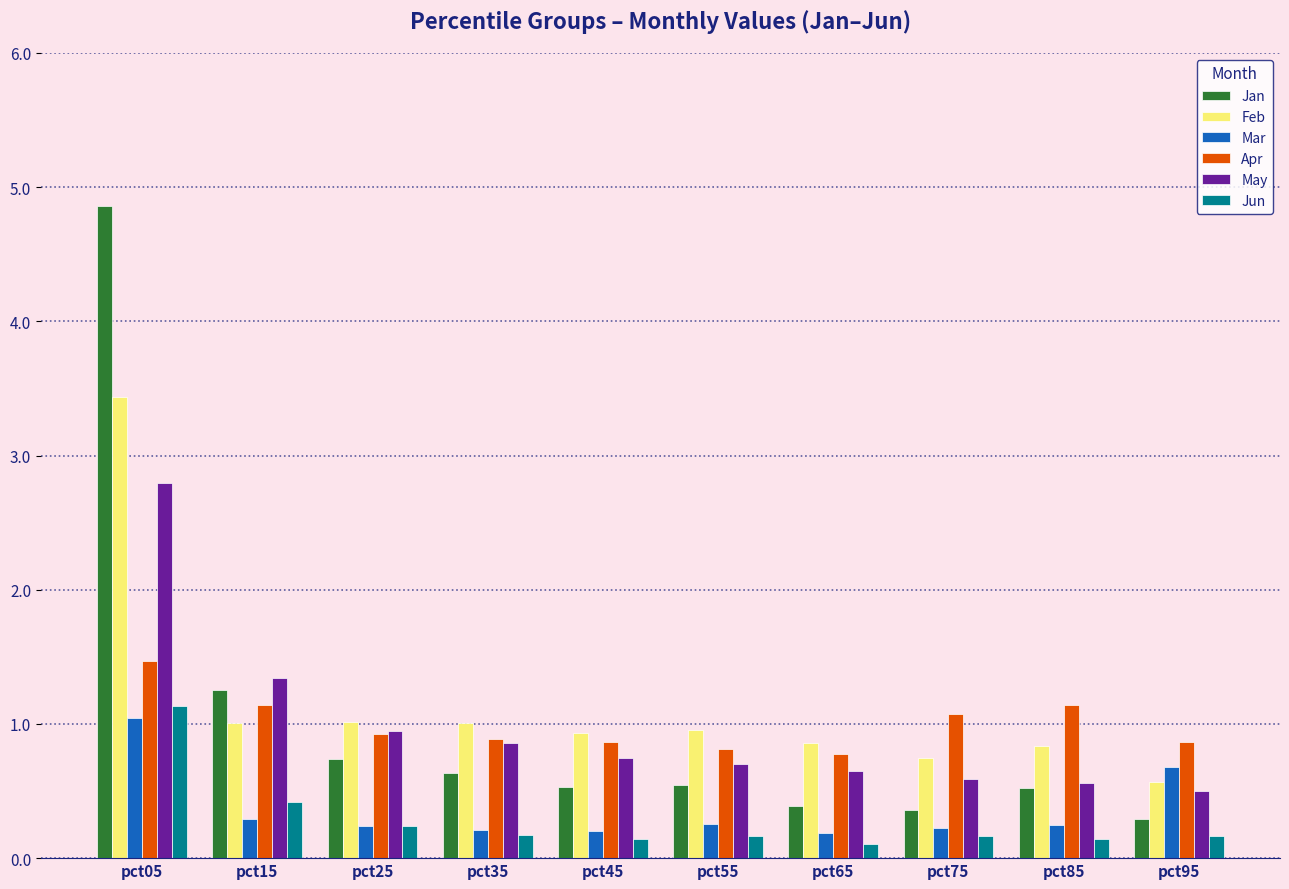

Is it true that May equals 0.5 at pct95?

True